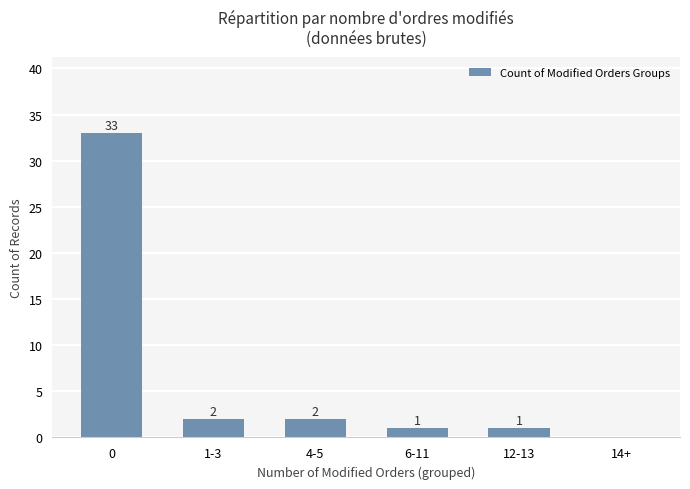

Count the number of data series in this chart.

1